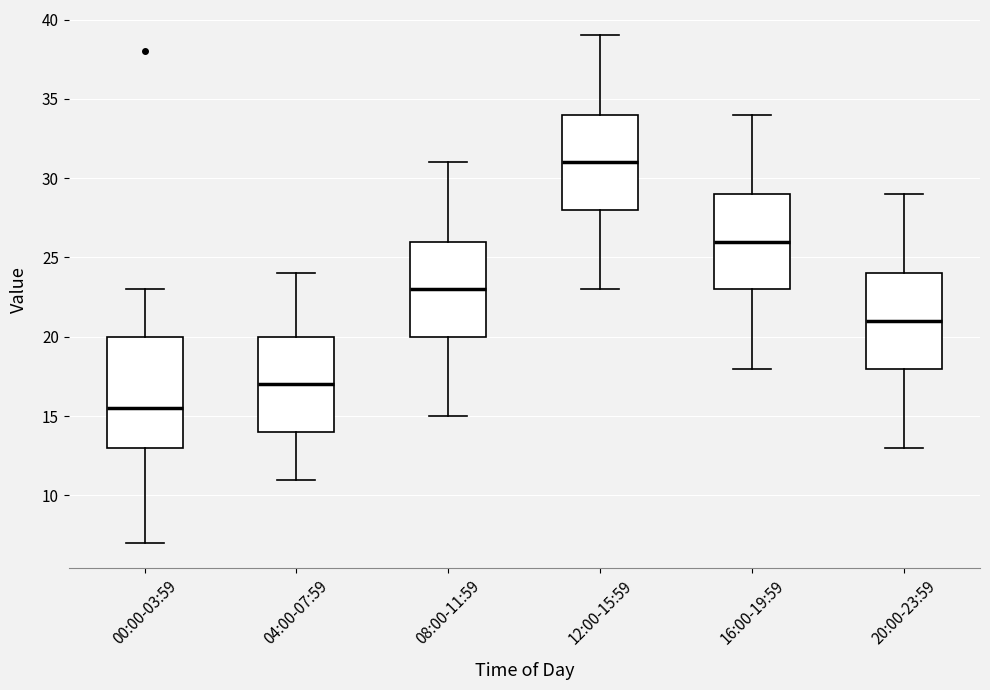

Where does the upper whisker of the box for 08:00-11:59 end on the y-axis? The values are not printed on the chart, so give them approximately, as read against the axis.

31.0